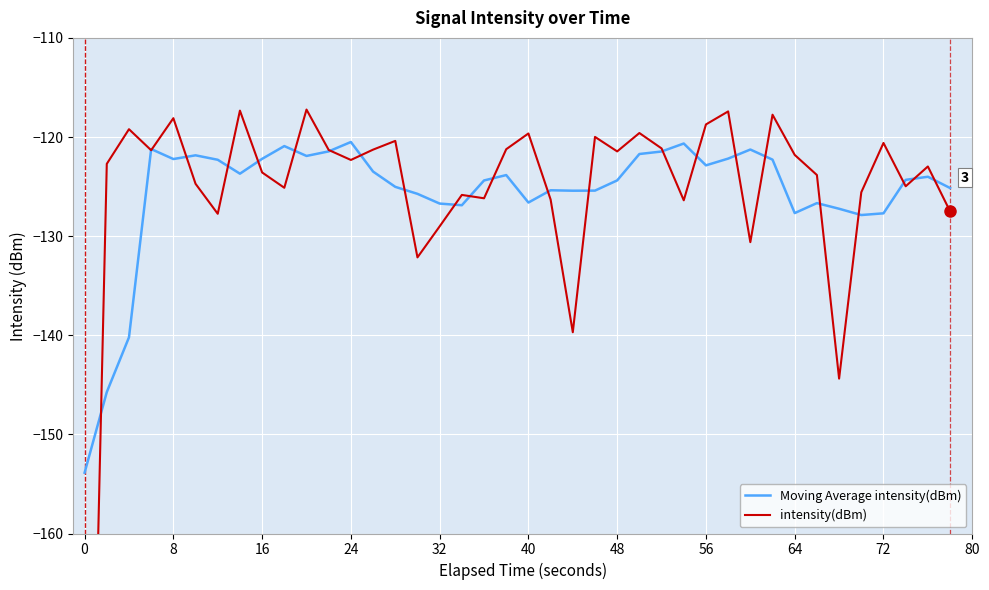

What is the minimum value for intensity(dBm)?

-219.7